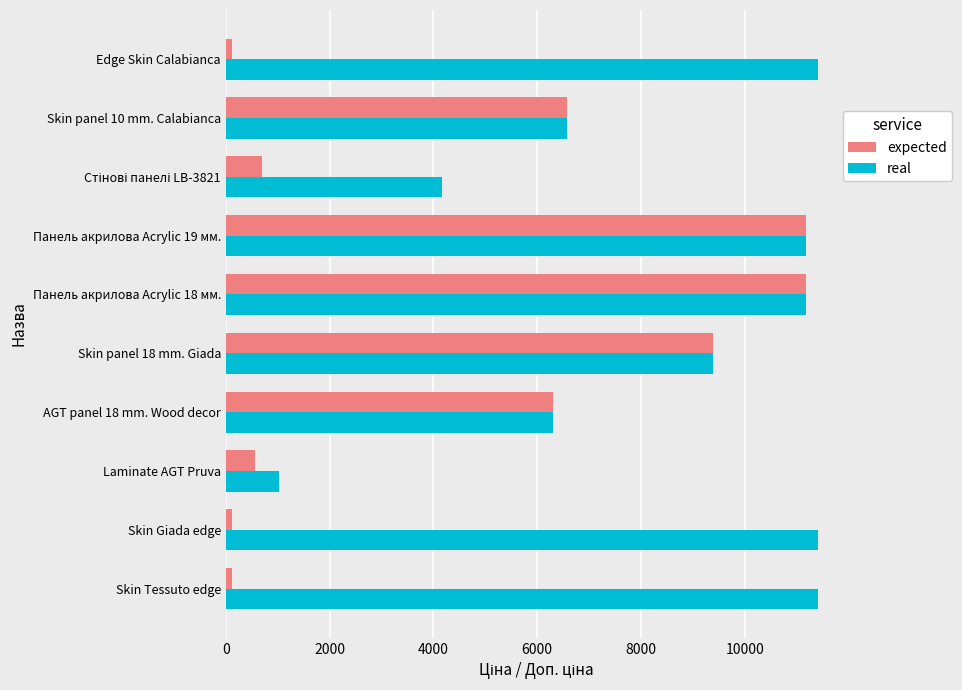

What are all the series names shown in the legend?

expected, real